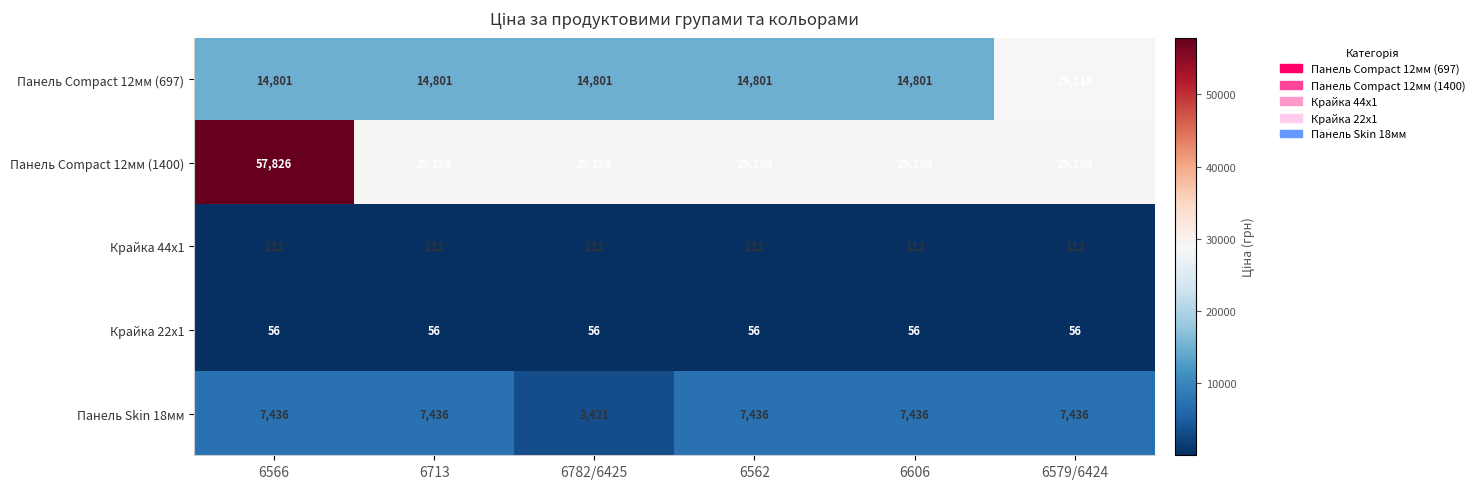

Read the Панель Compact 12мм (697) value at 6566, to the nearest 50.

14800